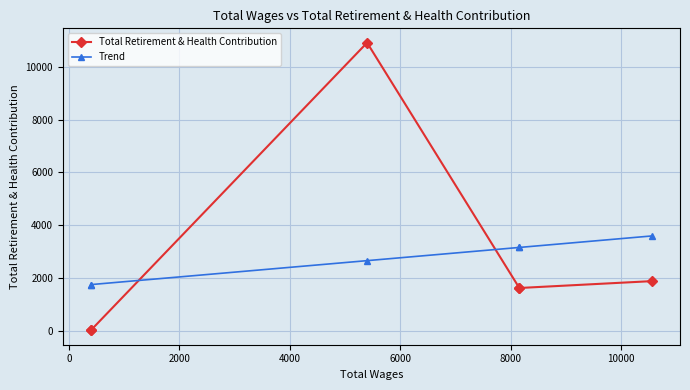

What is the maximum value shown in the chart?

10910.0